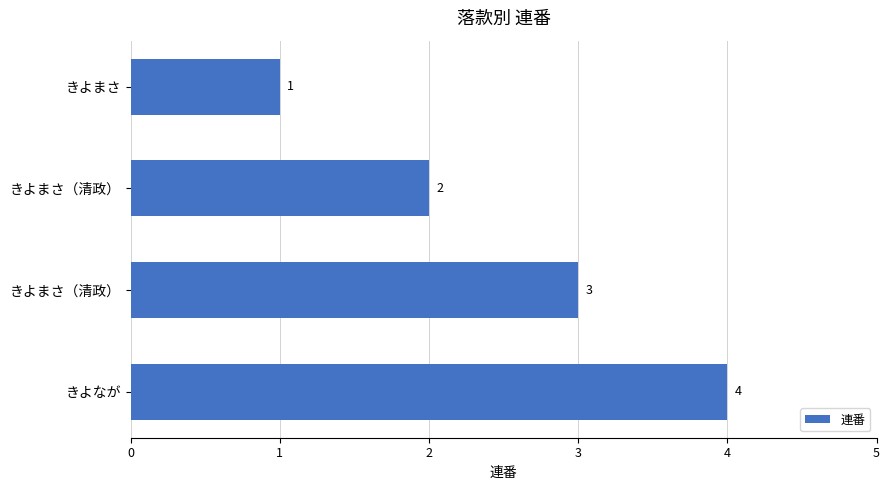

How many data points are less than 3?

2